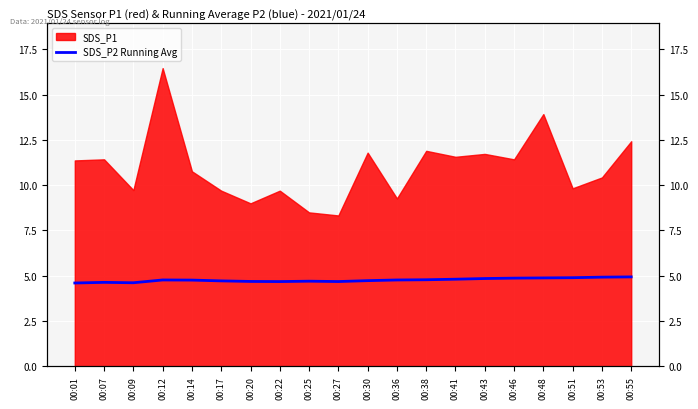

What is the value of the 9th point from the left?

4.7